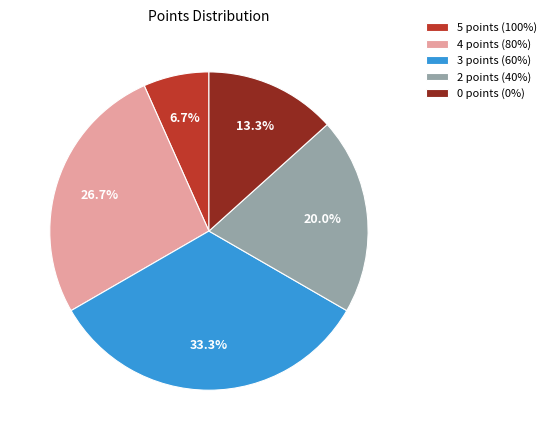

Which has a higher value, 3 points (60%) or 2 points (40%)?

3 points (60%)